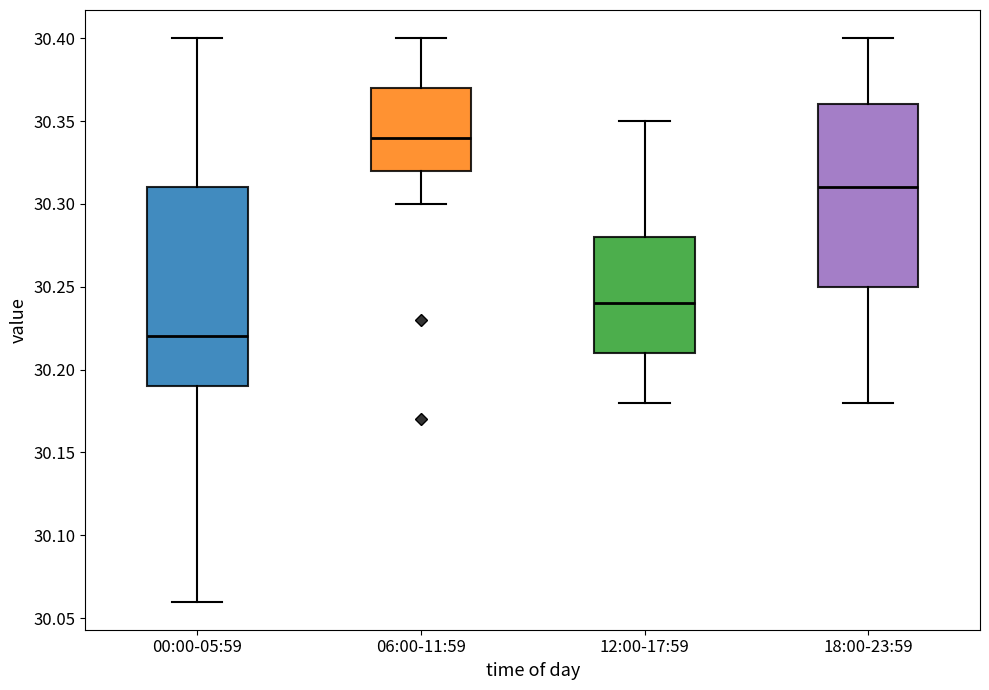

Where is the lower edge of the box for 06:00-11:59 on the y-axis? The values are not printed on the chart, so give them approximately, as read against the axis.

30.32